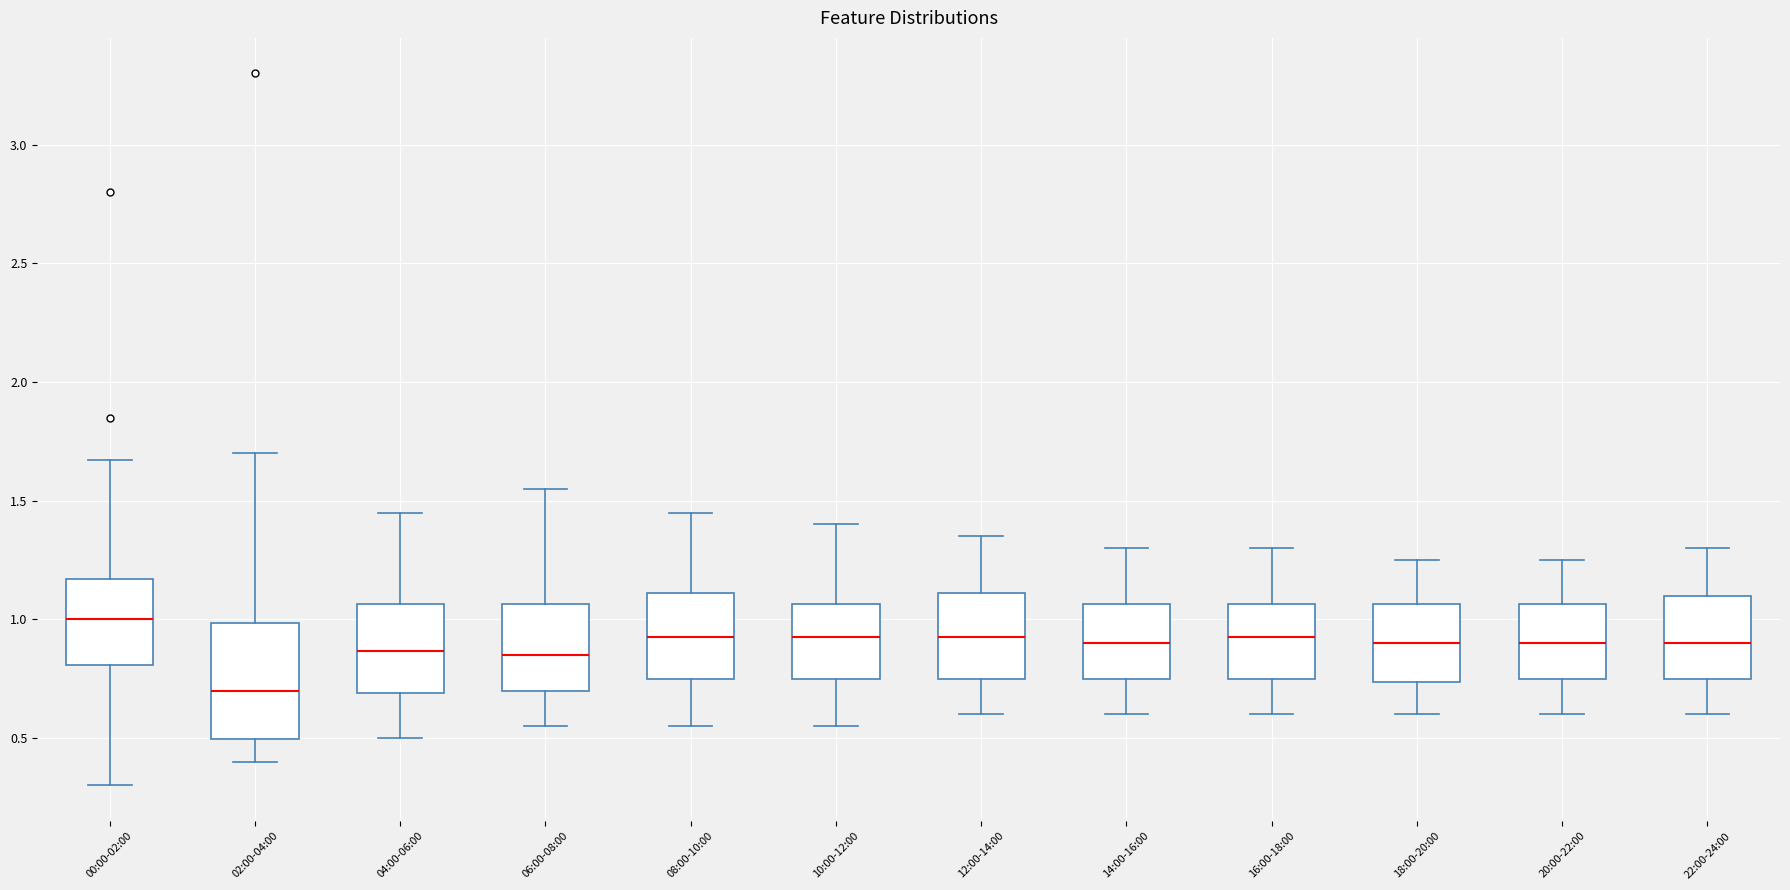

Where is the lower edge of the box for 02:00-04:00 on the y-axis? The values are not printed on the chart, so give them approximately, as read against the axis.

0.50